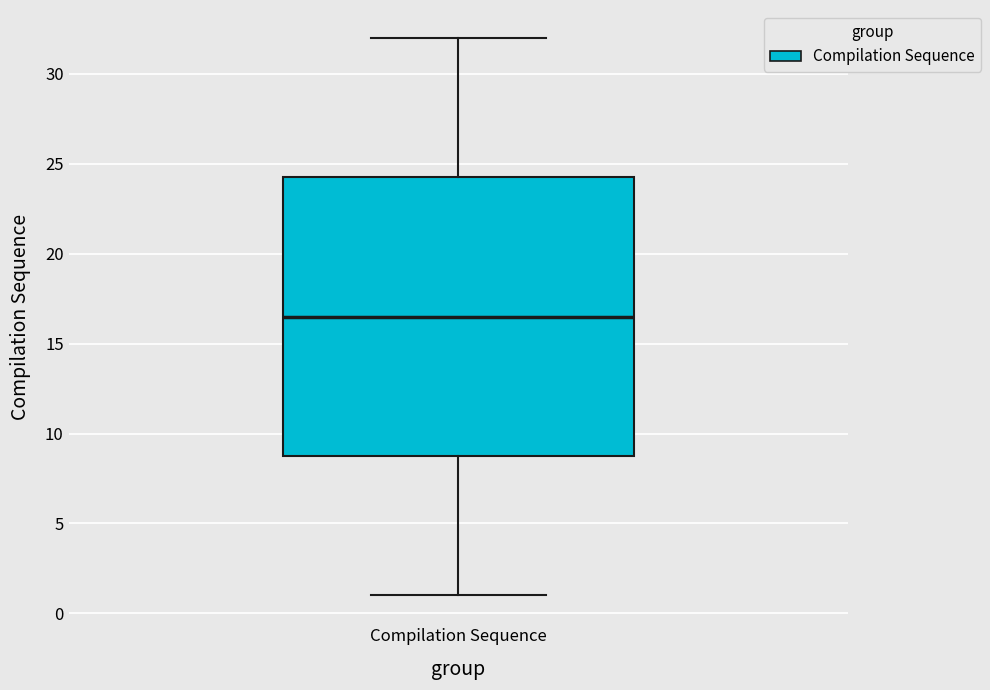

Transcribe this box plot: give where the median line is, the range the box spans, and where the two whiskers end, as read against the y-axis. The values are not printed on the chart, so give them approximately, as read against the axis.

median 16.5, box 9.0 to 24.5, whiskers 1.0 to 32.0